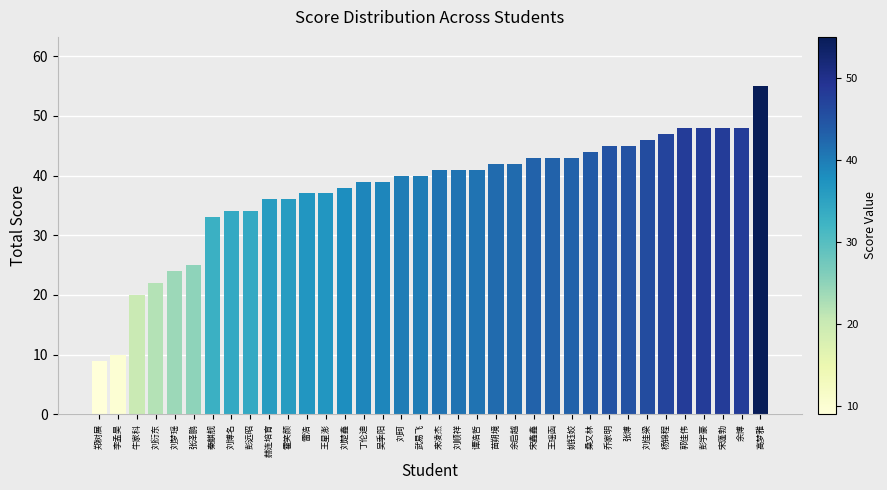

What is the difference between the maximum and minimum values?

46